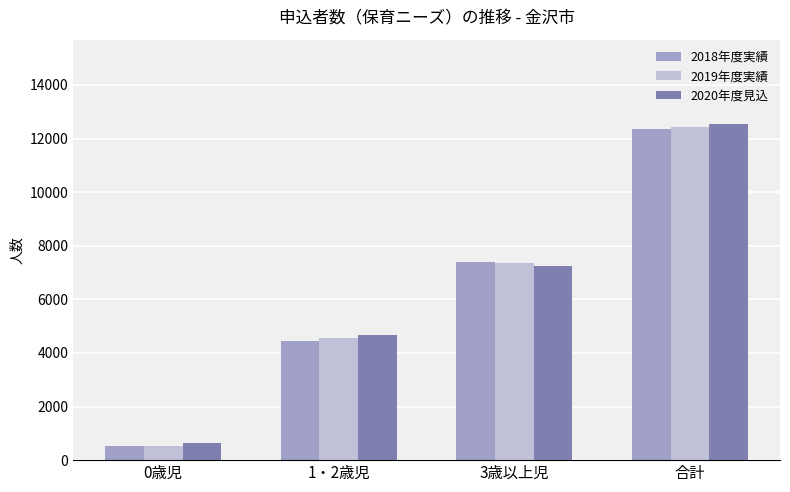

True or false: 2019年度実績 has a value of 12421 at 合計.

True